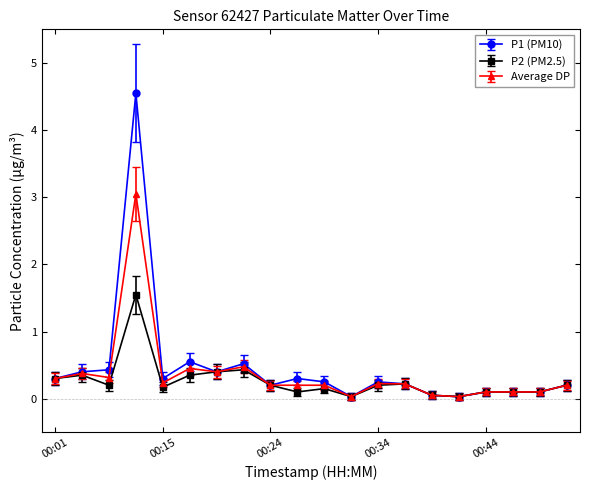

At how many categories does at least one series exceed 2?

1